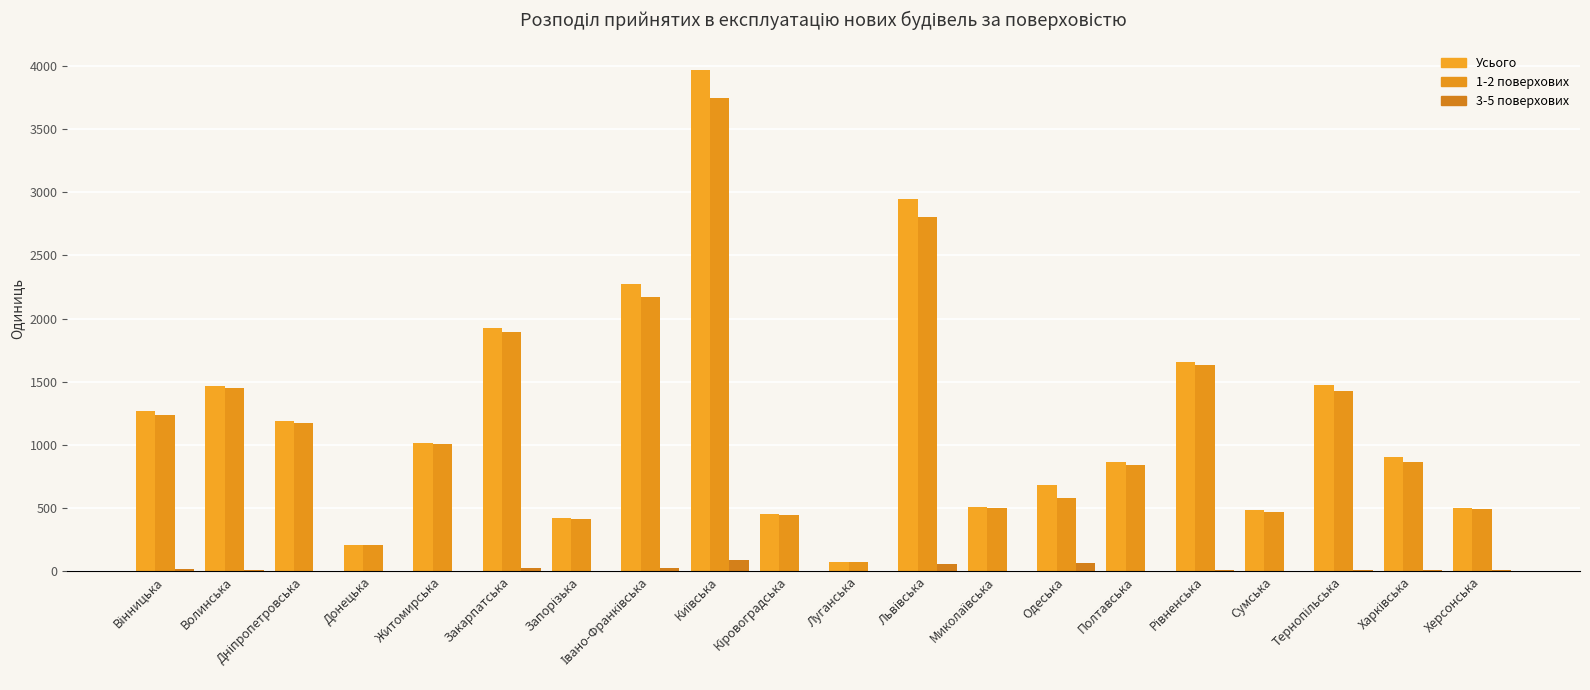

Reading left to right, extract all data points from this chart.

Усього: Вінницька=1269	Волинська=1463	Дніпропетровська=1188	Донецька=212	Житомирська=1014	Закарпатська=1927	Запорізька=419	Івано-Франківська=2276	Київська=3965	Кіровоградська=450	Луганська=71	Львівська=2944	Миколаївська=507	Одеська=686	Полтавська=864	Рівненська=1656	Сумська=488	Тернопільська=1471	Харківська=901	Херсонська=501
1-2 поверхових: Вінницька=1236	Волинська=1447	Дніпропетровська=1173	Донецька=210	Житомирська=1006	Закарпатська=1895	Запорізька=413	Івано-Франківська=2172	Київська=3743	Кіровоградська=448	Луганська=71	Львівська=2803	Миколаївська=497	Одеська=580	Полтавська=844	Рівненська=1636	Сумська=473	Тернопільська=1431	Харківська=865	Херсонська=493
3-5 поверхових: Вінницька=15	Волинська=9	Дніпропетровська=3	Донецька=1	Житомирська=4	Закарпатська=28	Запорізька=3	Івано-Франківська=26	Київська=88	Кіровоградська=1	Луганська=0	Львівська=61	Миколаївська=6	Одеська=66	Полтавська=2	Рівненська=11	Сумська=3	Тернопільська=13	Харківська=8	Херсонська=7